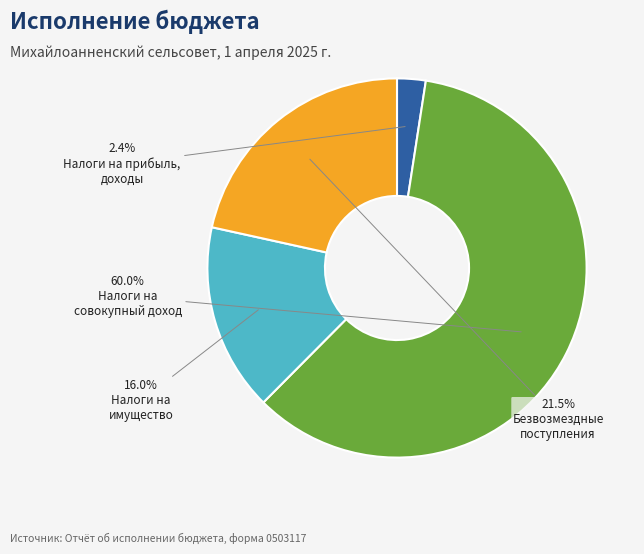

Is there a majority slice in this chart?

Yes